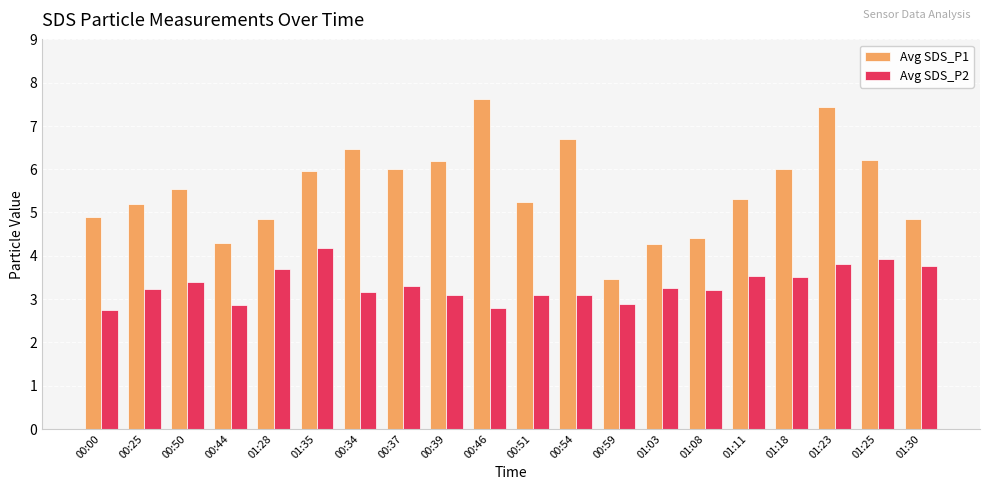

True or false: Avg SDS_P2 has a value of 0.8 at 01:30.

False